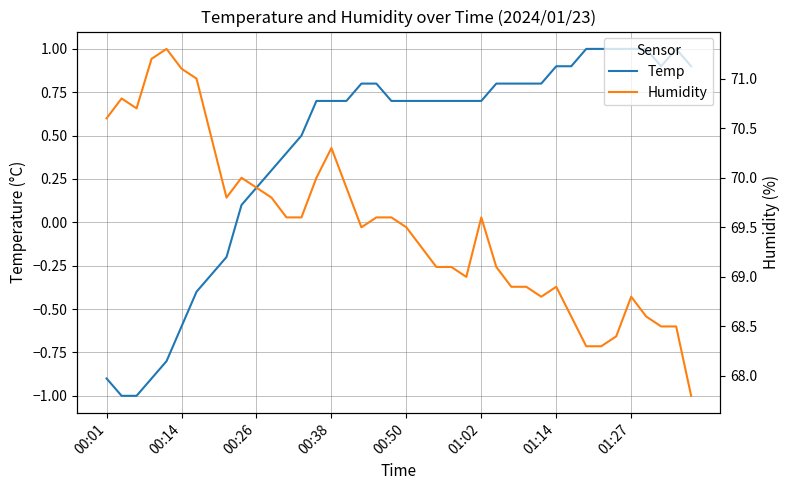

Reading left to right, list all the values displayed in this chart.

Temp: -0.9	-1.0	-1.0	-0.9	-0.8	-0.6	-0.4	-0.3	-0.2	0.1	0.2	0.3	0.4	0.5	0.7	0.7	0.7	0.8	0.8	0.7	0.7	0.7	0.7	0.7	0.7	0.7	0.8	0.8	0.8	0.8	0.9	0.9	1.0	1.0	1.0	1.0	1.0	0.9	1.0	0.9
Humidity: 70.6	70.8	70.7	71.2	71.3	71.1	71.0	70.4	69.8	70.0	69.9	69.8	69.6	69.6	70.0	70.3	69.9	69.5	69.6	69.6	69.5	69.3	69.1	69.1	69.0	69.6	69.1	68.9	68.9	68.8	68.9	68.6	68.3	68.3	68.4	68.8	68.6	68.5	68.5	67.8